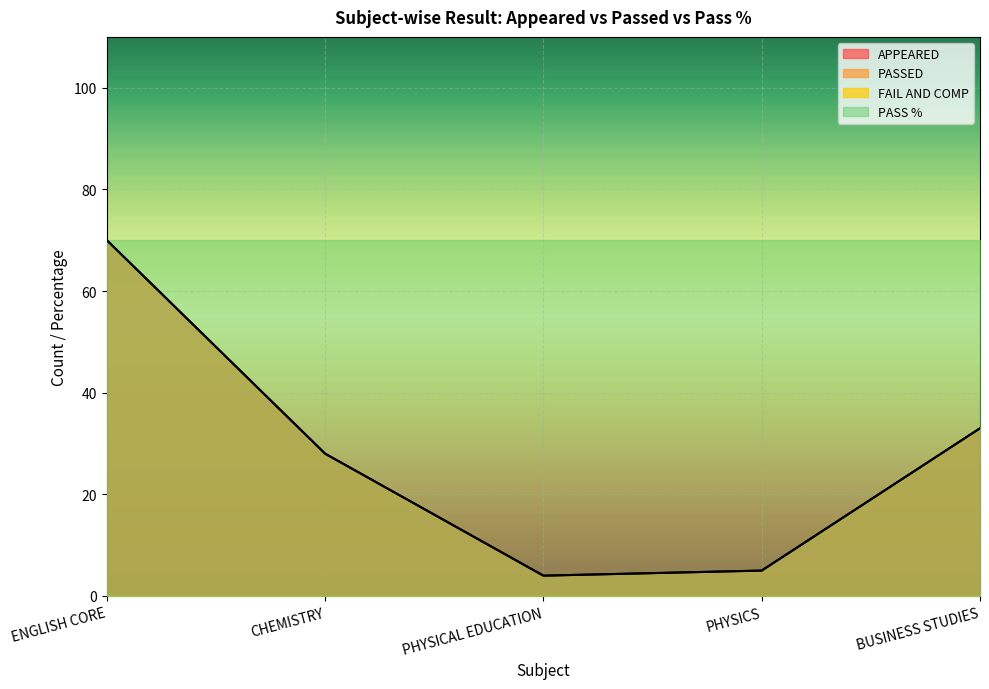

What is the greatest value displayed?

70